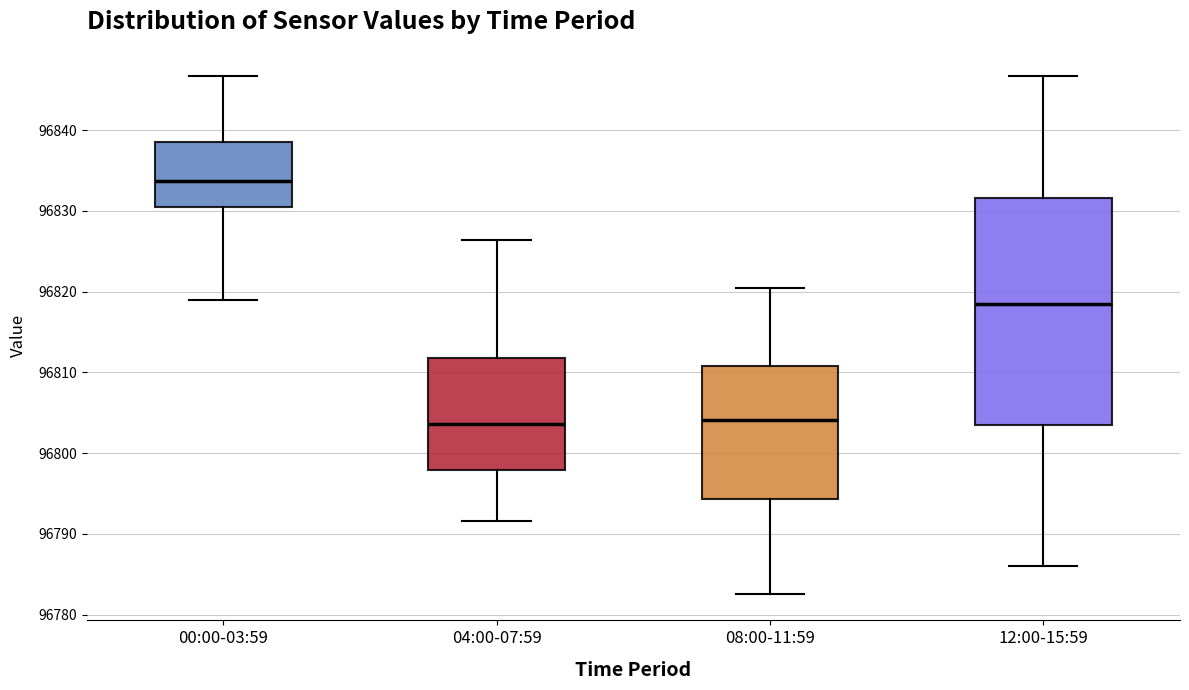

Reading left to right, transcribe this box plot: for each box, give where its median line is, the range the box spans, and where its two whiskers end, as read against the y-axis. The values are not printed on the chart, so give them approximately, as read against the axis.

00:00-03:59: median 96834, box 96831 to 96839, whiskers 96819 to 96847
04:00-07:59: median 96804, box 96798 to 96812, whiskers 96792 to 96826
08:00-11:59: median 96804, box 96794 to 96811, whiskers 96783 to 96821
12:00-15:59: median 96819, box 96803 to 96832, whiskers 96786 to 96847